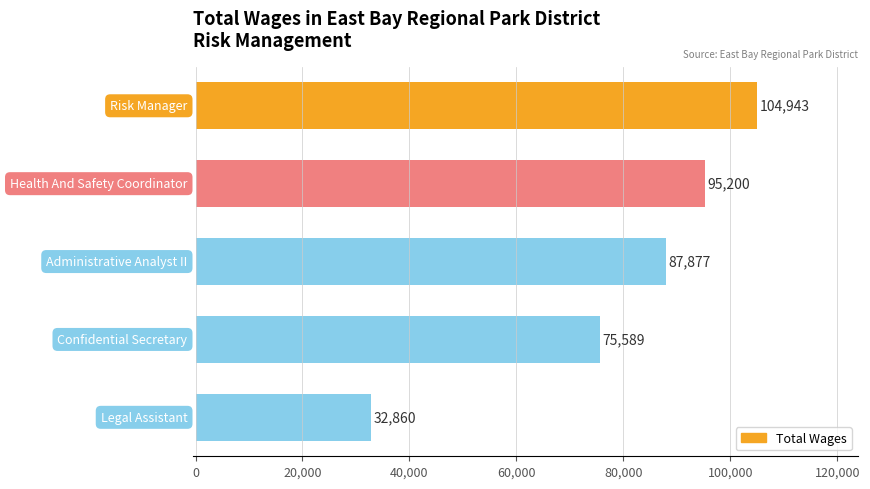

Does the chart contain stacked bars?

No